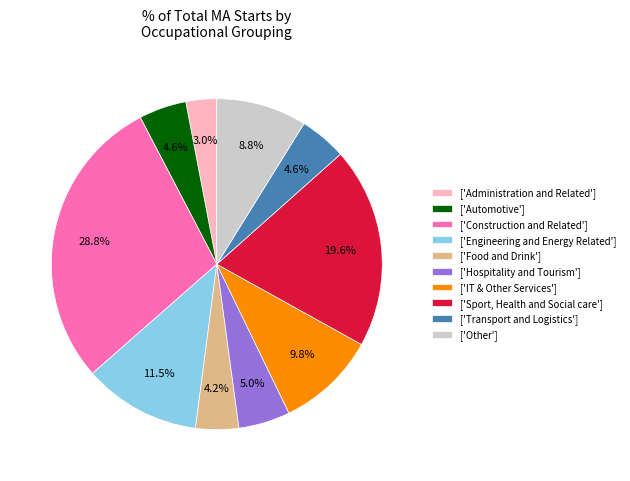

Do ['IT & Other Services'] and ['Other'] together represent more than half of the pie?

No